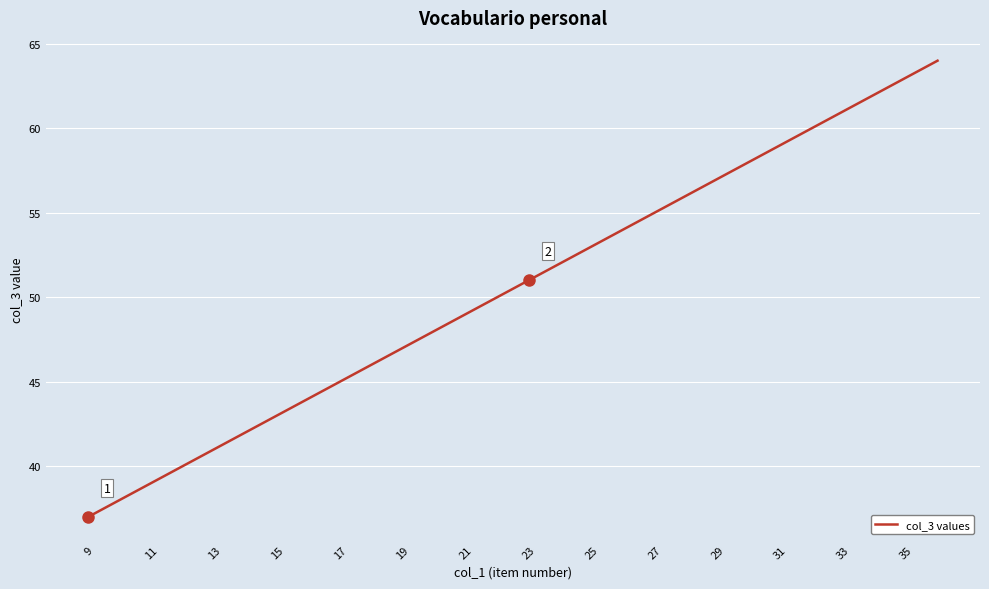

What is the smallest value displayed?

37